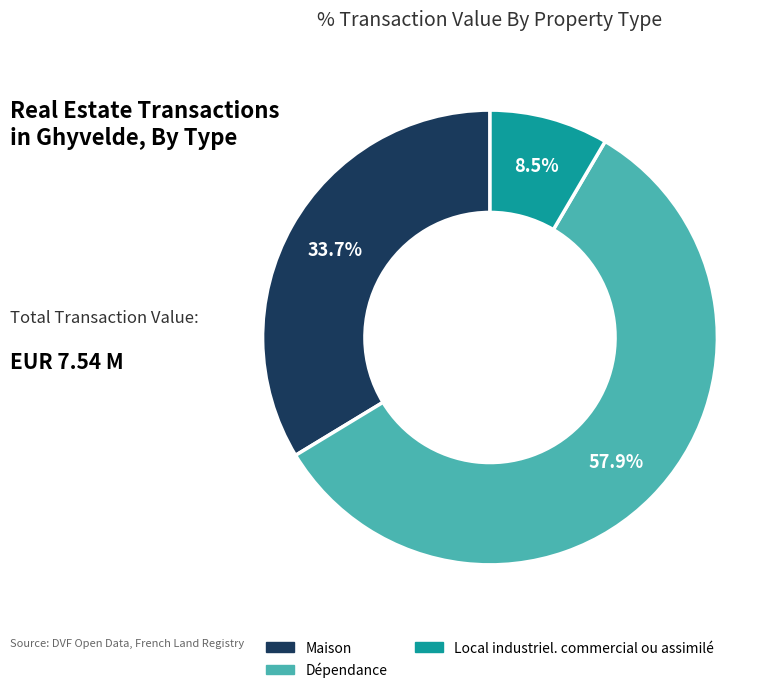

Count the number of slices in the pie.

3